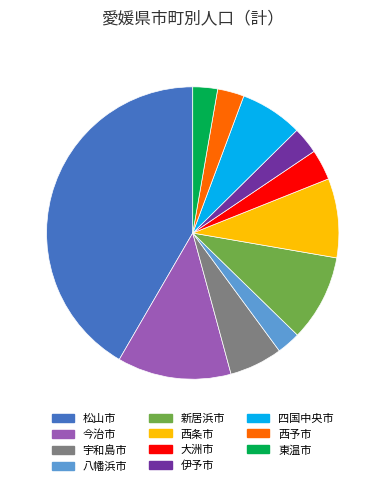

Does any single category account for the majority?

No